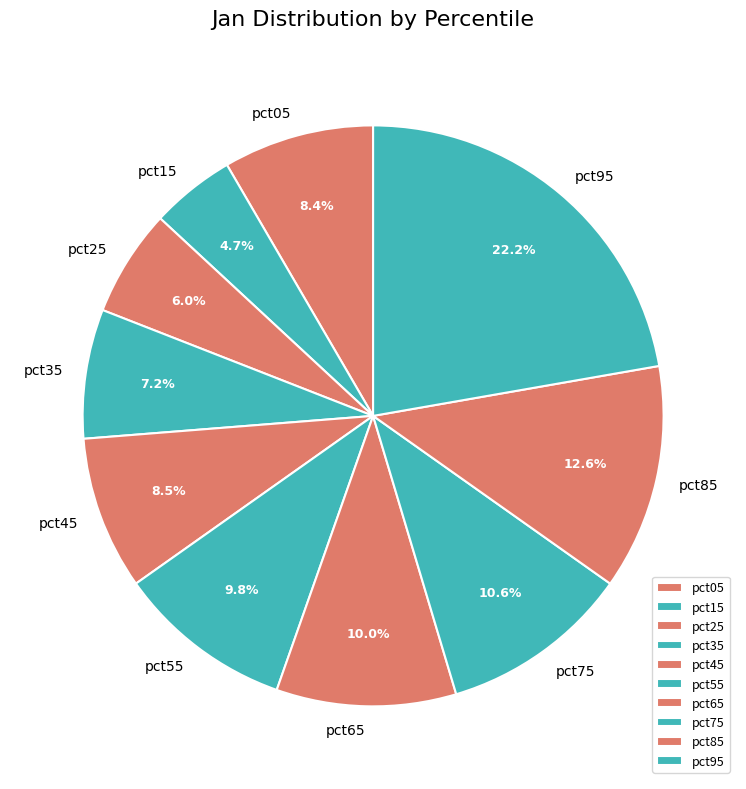

Count the number of slices in the pie.

10